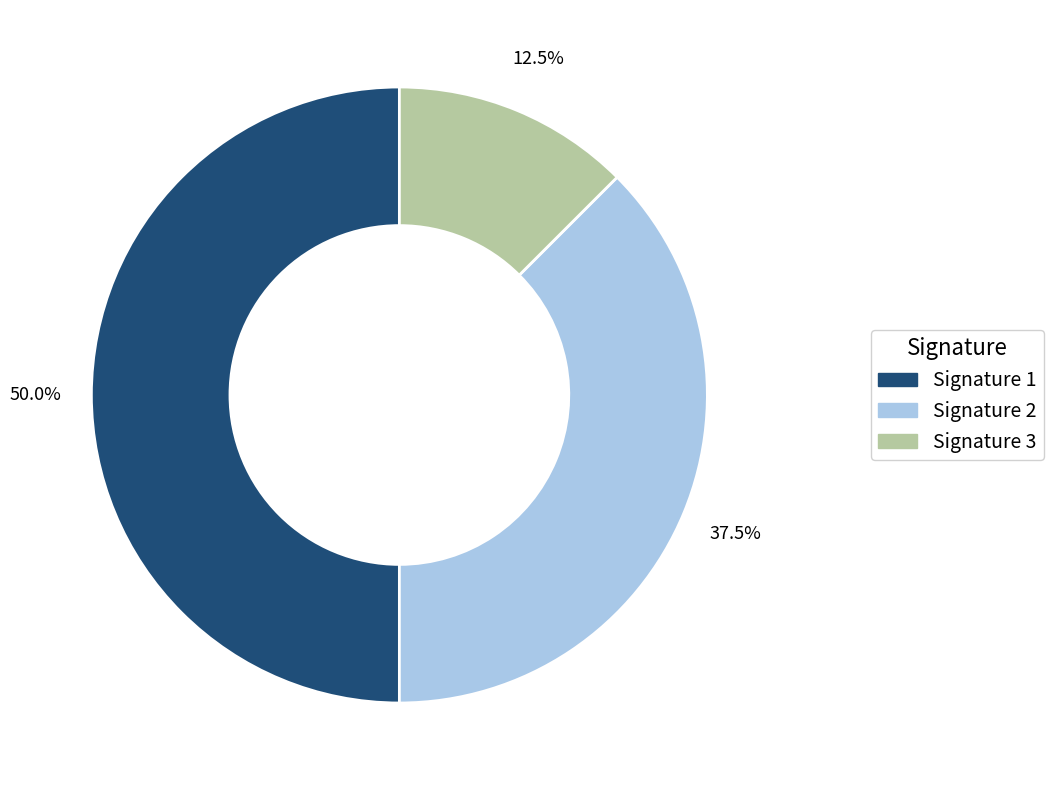

Rank the categories by value from highest to lowest.

Signature 1, Signature 2, Signature 3